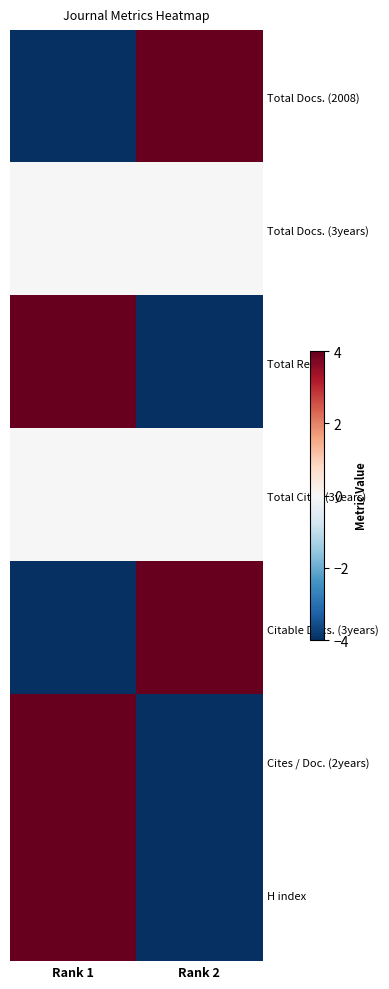

How many data points does each series have?

2